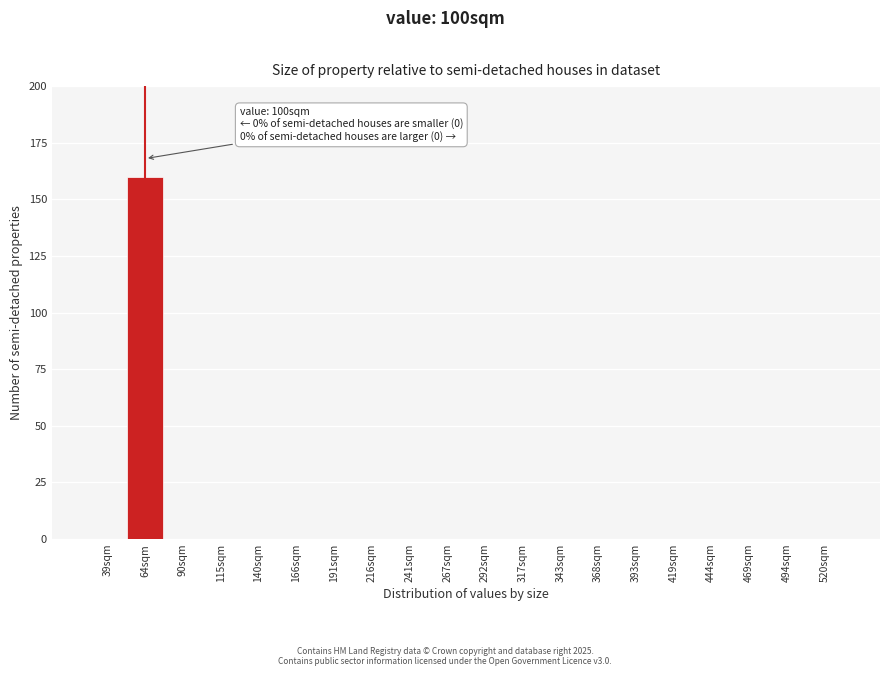

Reading left to right, list all the values displayed in this chart.

39sqm=0	64sqm=160	90sqm=0	115sqm=0	140sqm=0	166sqm=0	191sqm=0	216sqm=0	241sqm=0	267sqm=0	292sqm=0	317sqm=0	343sqm=0	368sqm=0	393sqm=0	419sqm=0	444sqm=0	469sqm=0	494sqm=0	520sqm=0